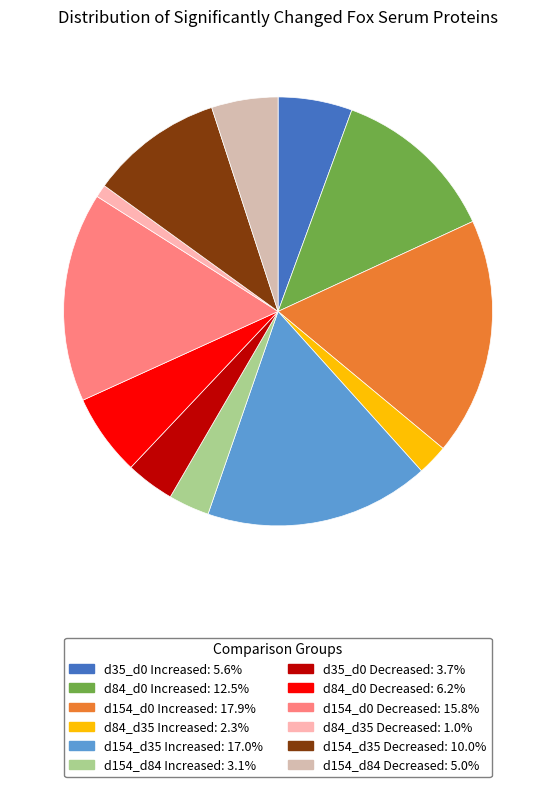

Does any single category account for the majority?

No